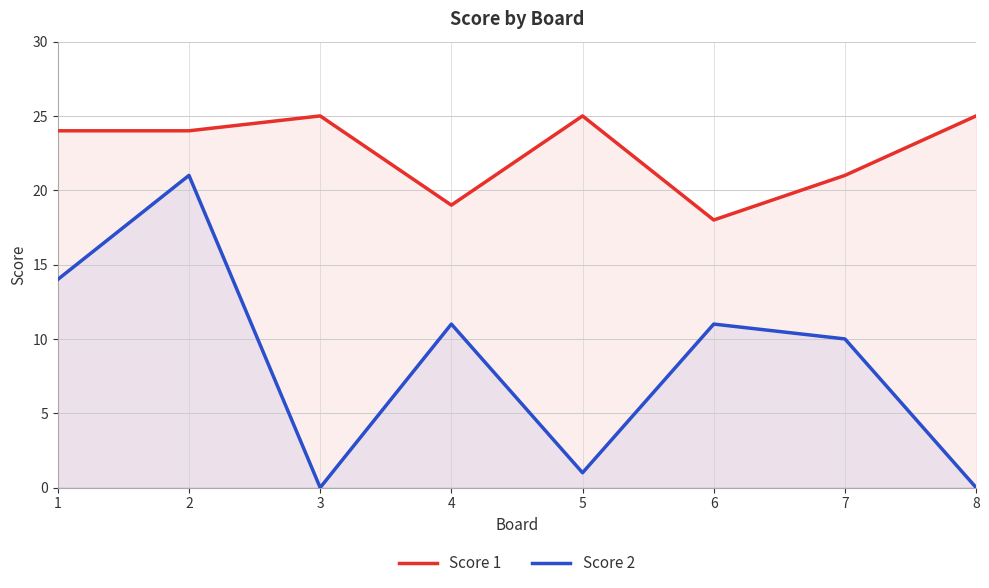

Where does the Score 1 series first go above 24?

3